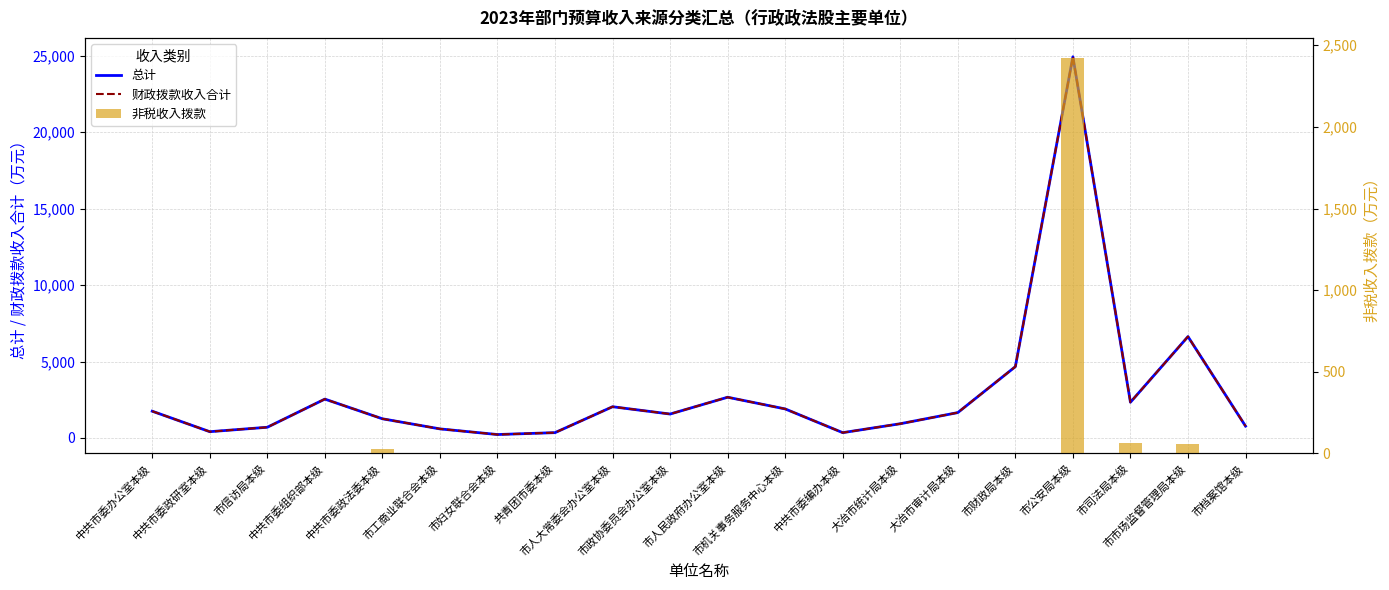

Which series has the largest range (max minus min)?

总计